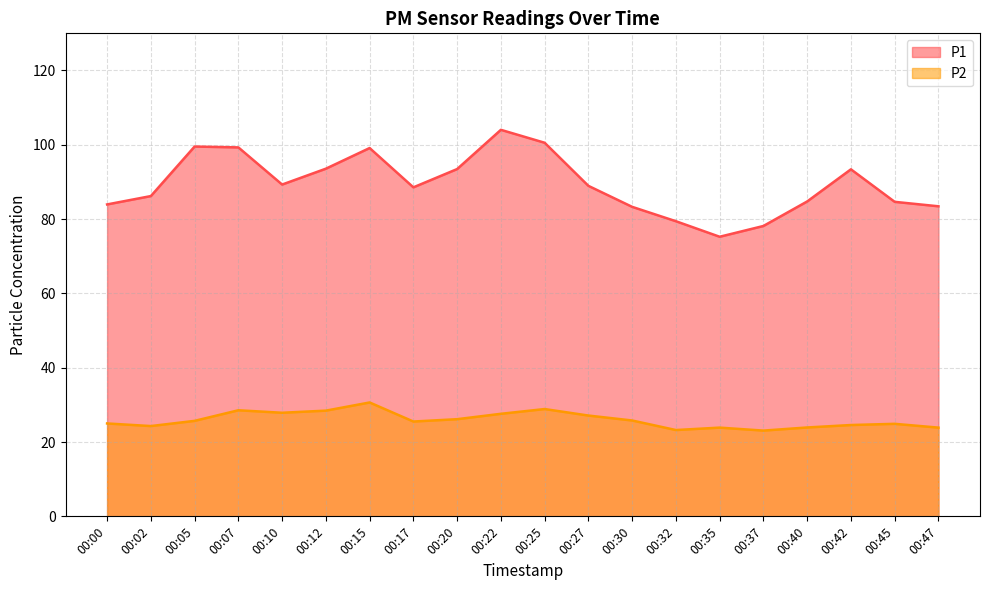

Reading left to right, extract all data points from this chart.

P1: 00:00=84.0	00:02=86.2	00:05=99.5	00:07=99.3	00:10=89.3	00:12=93.6	00:15=99.1	00:17=88.5	00:20=93.5	00:22=104.0	00:25=100.5	00:27=89.0	00:30=83.3	00:32=79.4	00:35=75.2	00:37=78.2	00:40=84.8	00:42=93.4	00:45=84.7	00:47=83.5
P2: 00:00=25.0	00:02=24.3	00:05=25.7	00:07=28.6	00:10=27.9	00:12=28.4	00:15=30.6	00:17=25.5	00:20=26.1	00:22=27.6	00:25=28.9	00:27=27.1	00:30=25.8	00:32=23.2	00:35=23.9	00:37=23.1	00:40=23.9	00:42=24.6	00:45=24.9	00:47=23.9